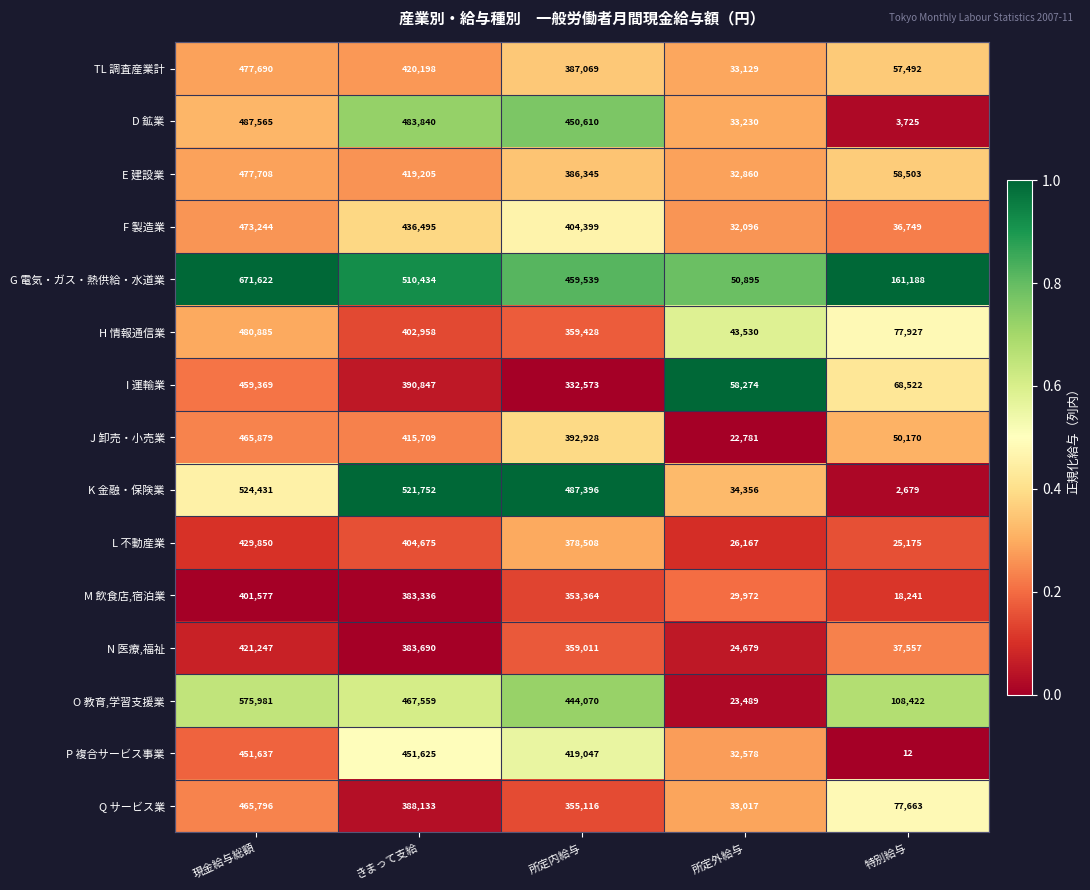

Rank the series at 所定内給与 from lowest to highest value.

I 運輸業, M 飲食店,宿泊業, Q サービス業, N 医療,福祉, H 情報通信業, L 不動産業, E 建設業, TL 調査産業計, J 卸売・小売業, F 製造業, P 複合サービス事業, O 教育,学習支援業, D 鉱業, G 電気・ガス・熱供給・水道業, K 金融・保険業